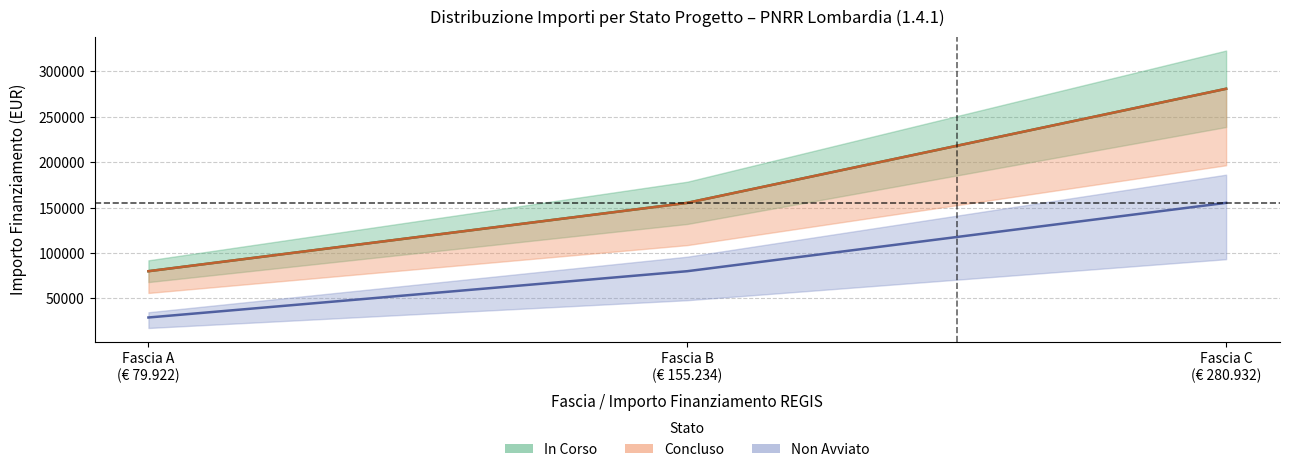

How many lines are shown in the chart?

3